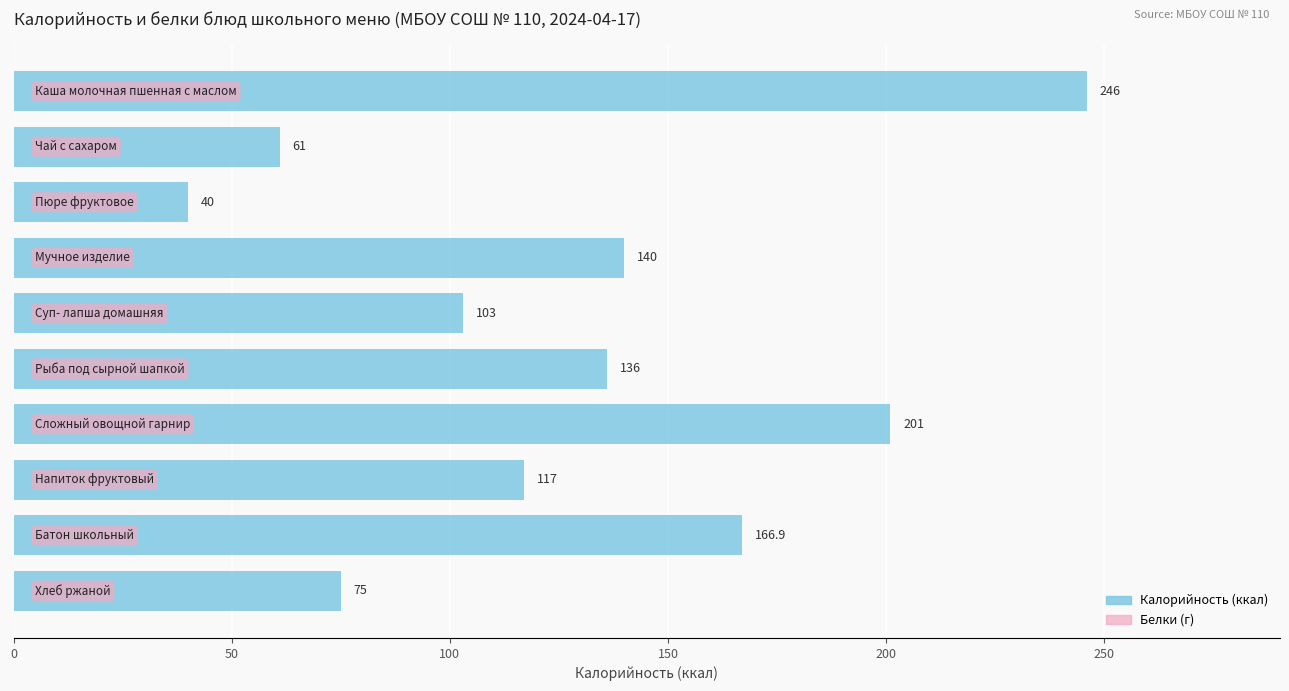

What is the value of the 4th bar from the top?

140.0